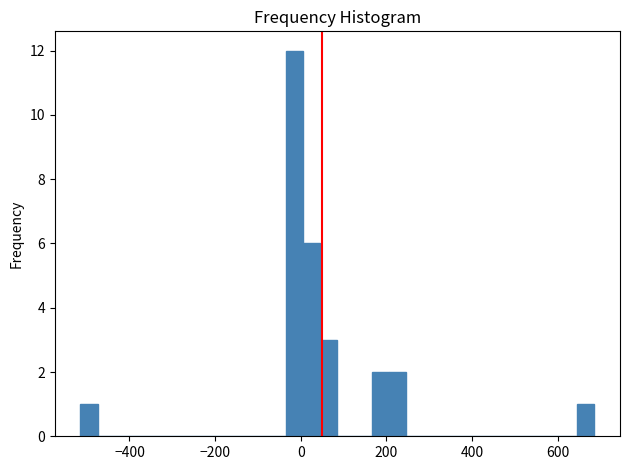

Around what value on the x-axis is the tallest bar? Give the approximate position of its centre, as read against the axis.

-20